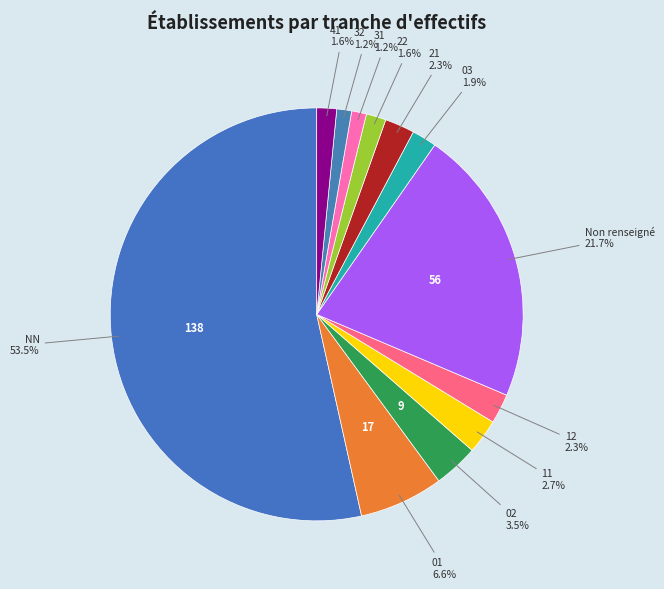

To the nearest percent, what portion does 11 represent?

3%